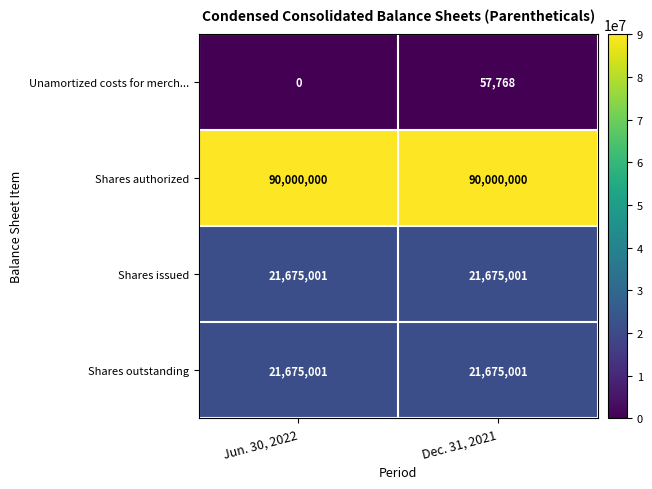

Between Jun. 30, 2022 and Dec. 31, 2021, which series saw the biggest shift?

Unamortized costs for merch...